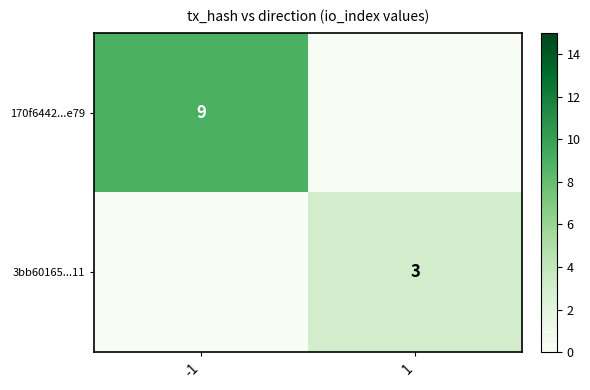

The value of 170f6442...e79 at -1 is 9. True or false?

True